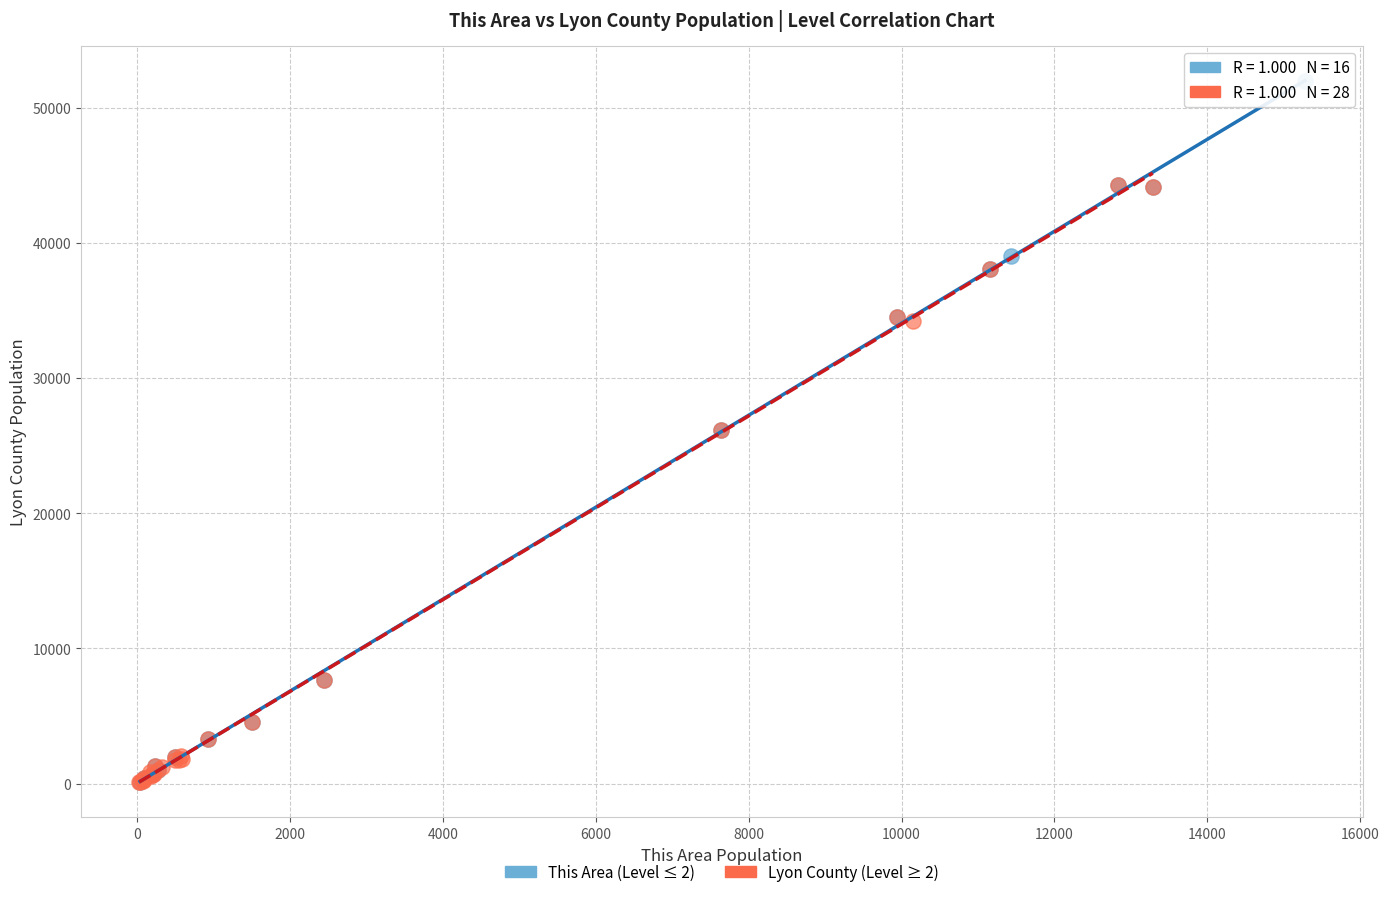

Which series contains the highest Y value?

This Area (Level ≤ 2)